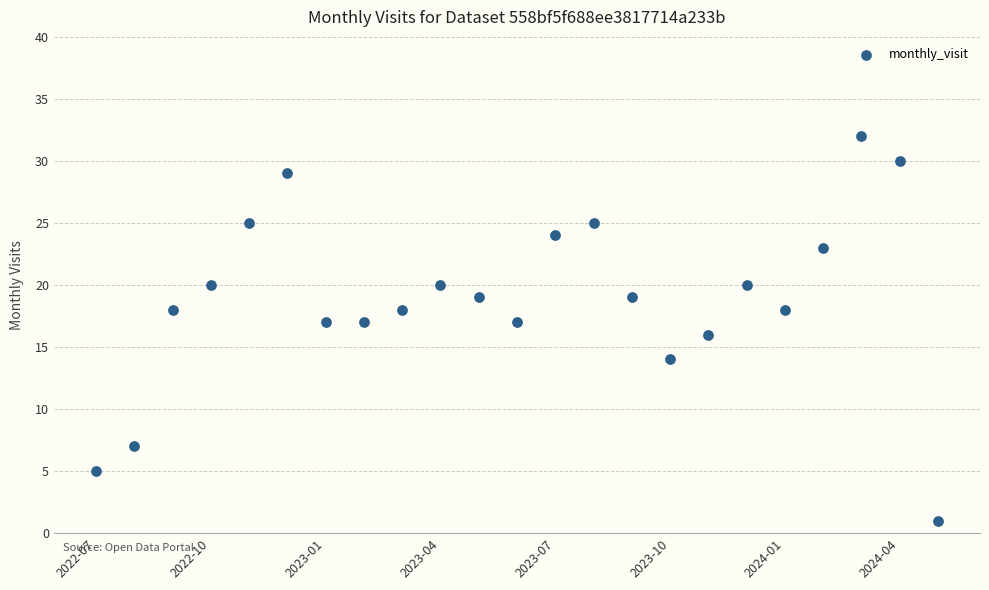

What is the range of Y values (max minus min)?

31